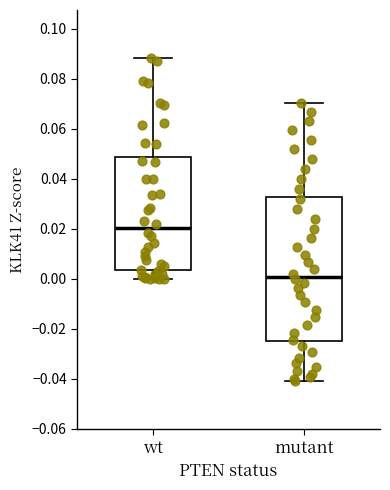

Comparing the boxes themselves (not the whiskers), which one is the tallest?

mutant